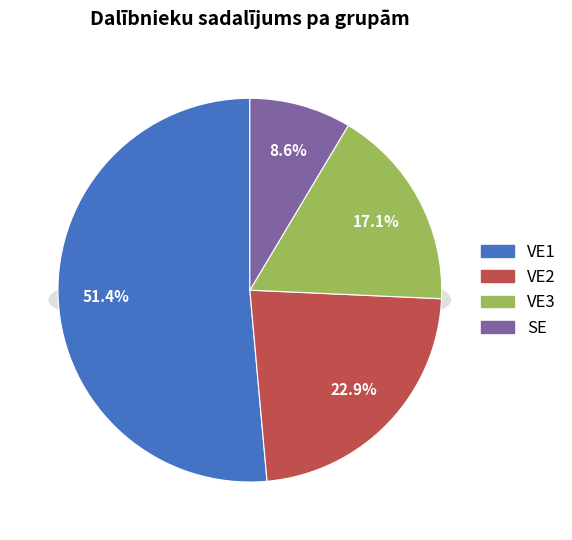

To the nearest percent, what is the combined percentage of VE2 and SE?

31%